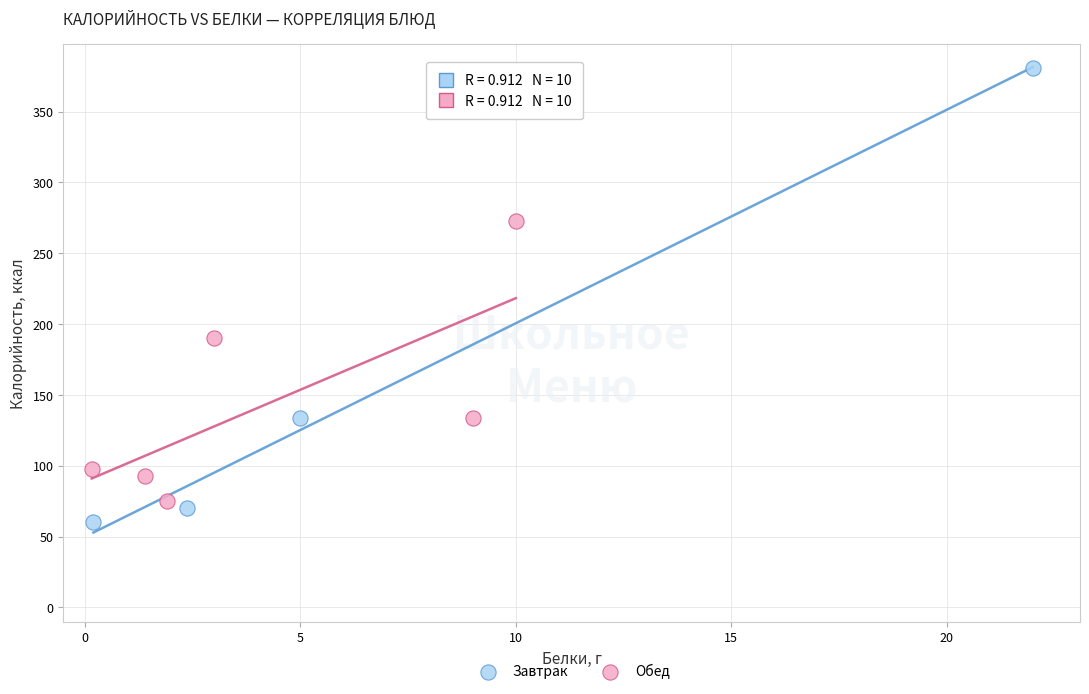

What are all the series names shown in the legend?

Завтрак, Обед